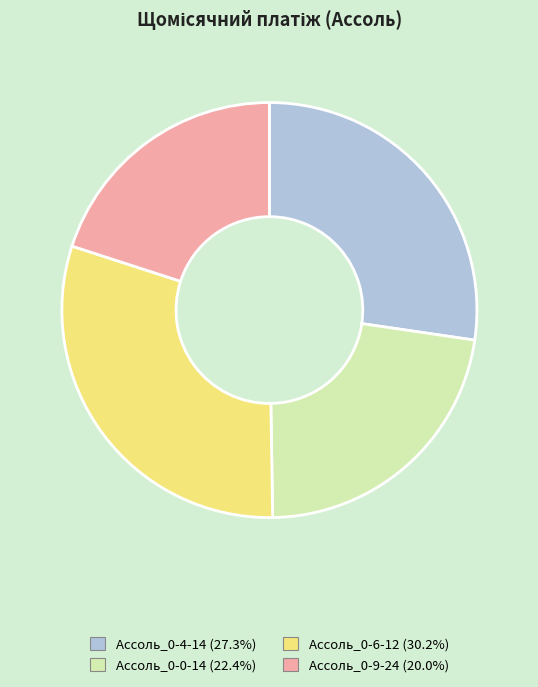

What is the smallest slice in the pie chart?

Ассоль_0-9-24